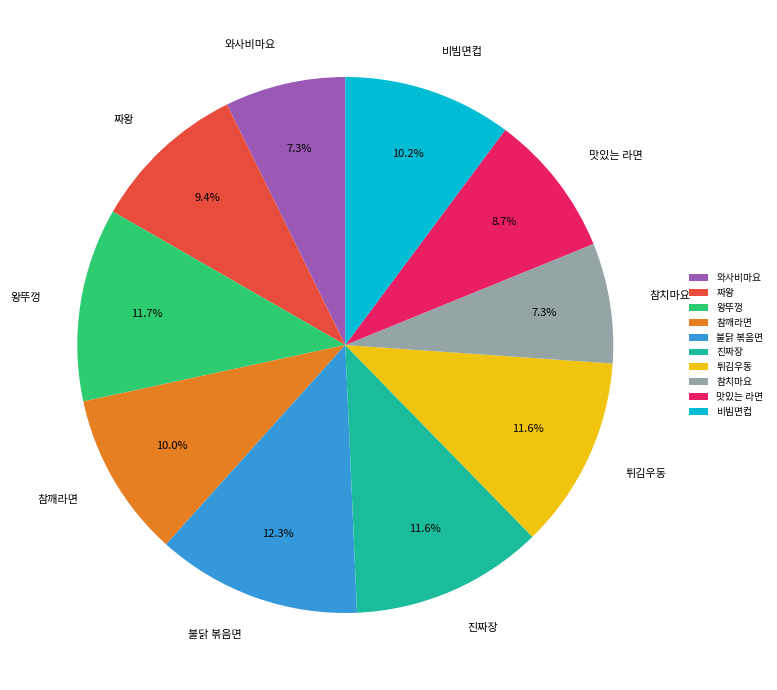

Which slice is the largest?

불닭 볶음면